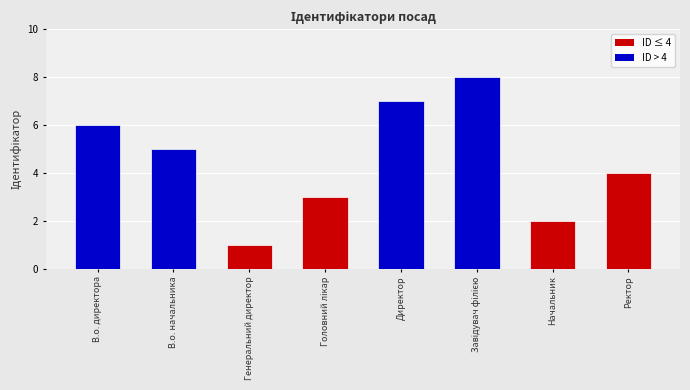

What is the label of the 2nd bar from the left?

В.о. начальника